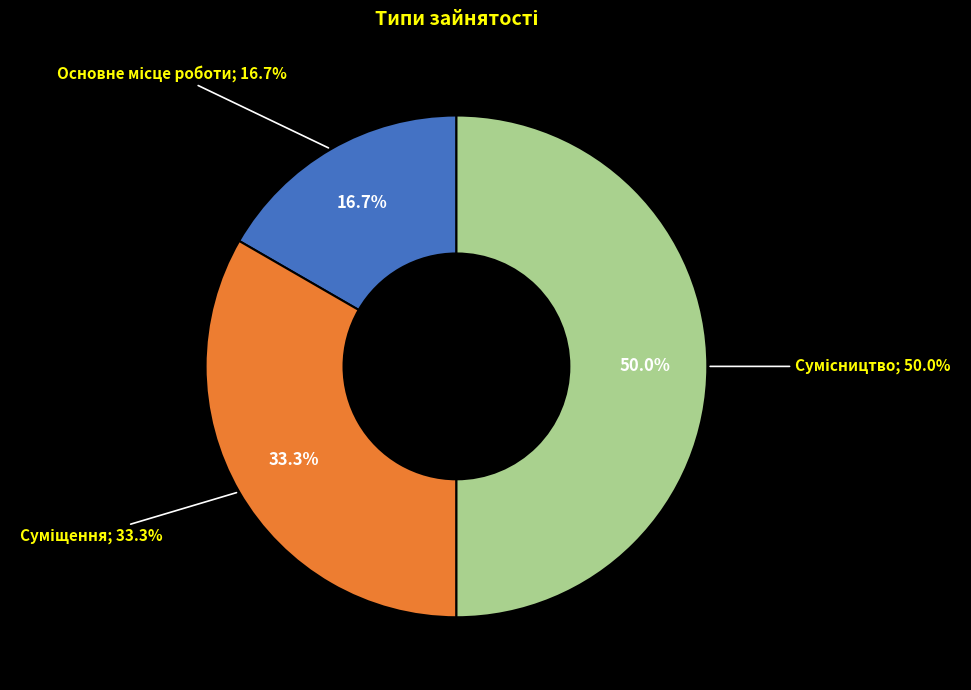

What is the change in value from Основне місце роботи to Суміщення?

+1